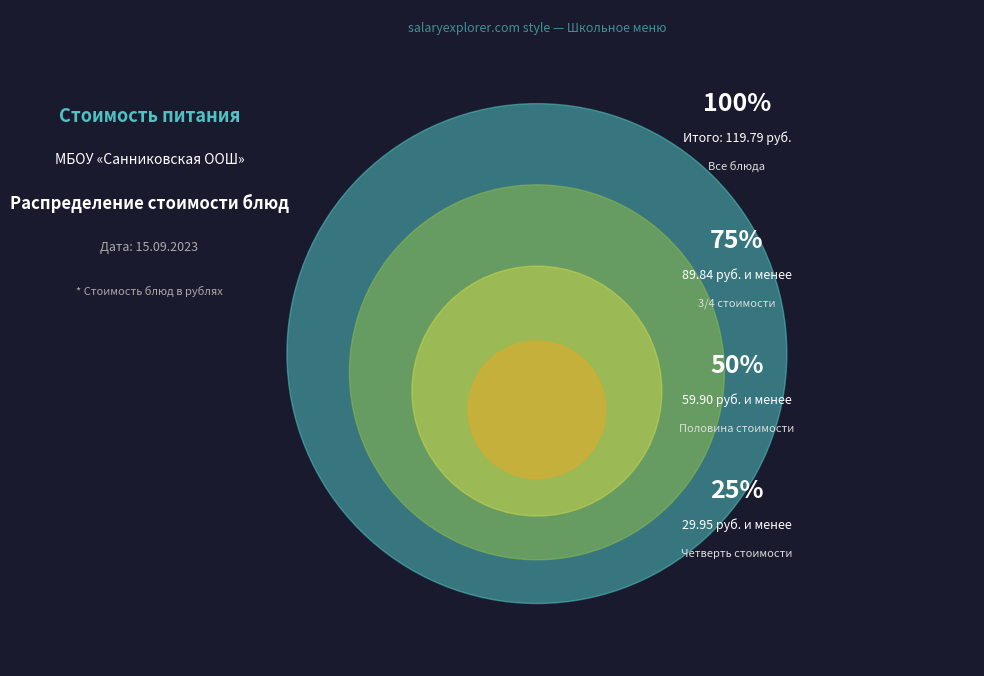

Does Масло сливочное account for over 50% of the chart?

No